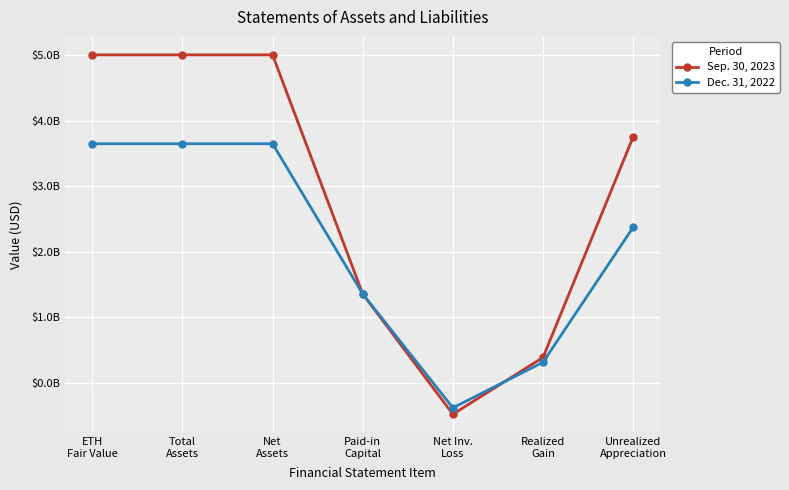

Does the chart have visible grid lines?

Yes